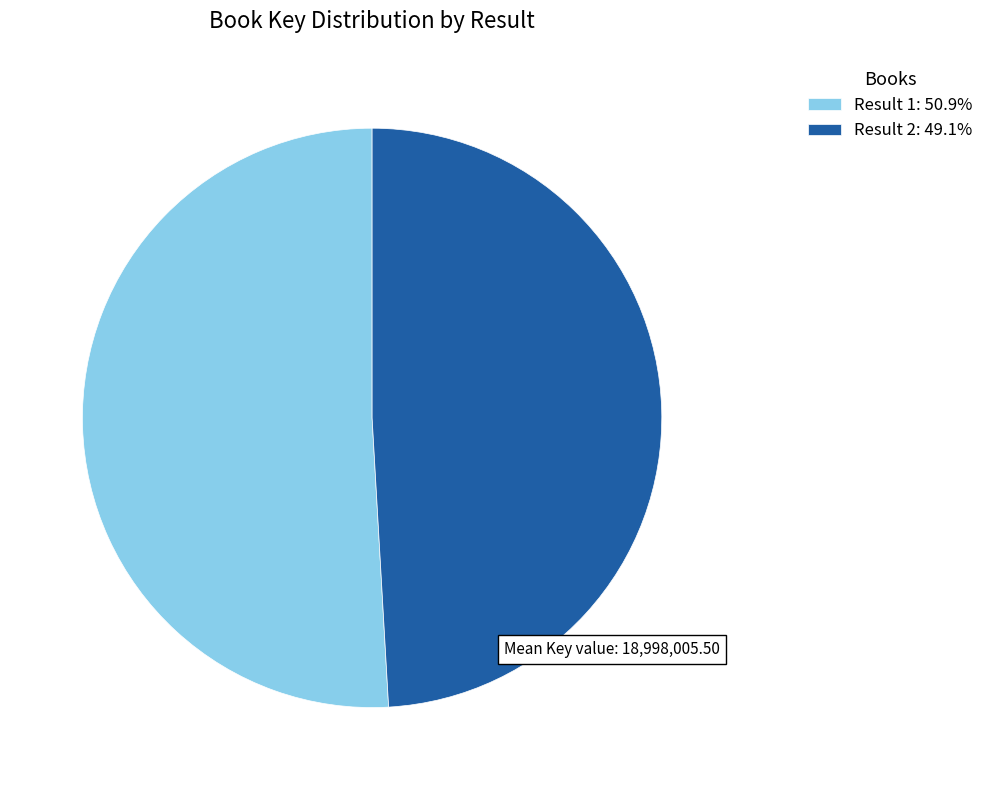

How many segments does this pie chart have?

2